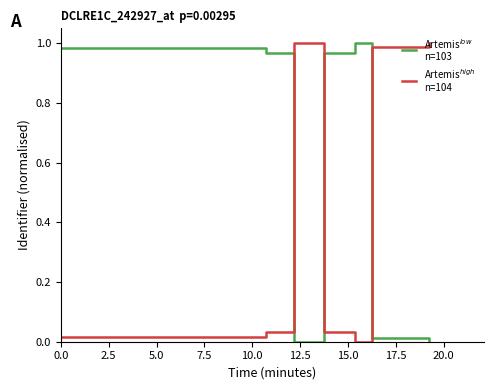

Does the chart display data point markers on the line(s)?

No